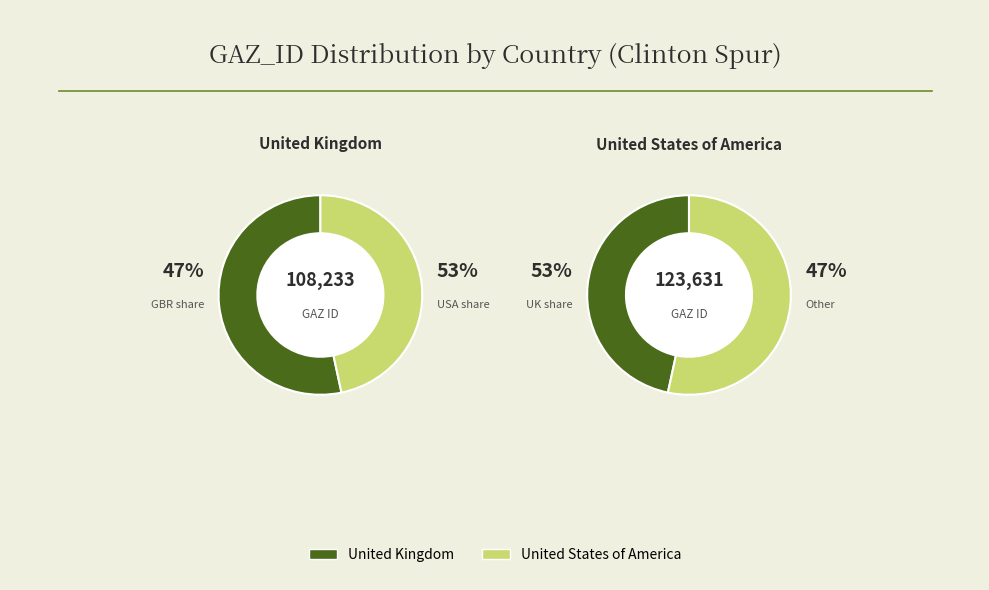

Which has a higher value, United Kingdom or United States of America?

United States of America